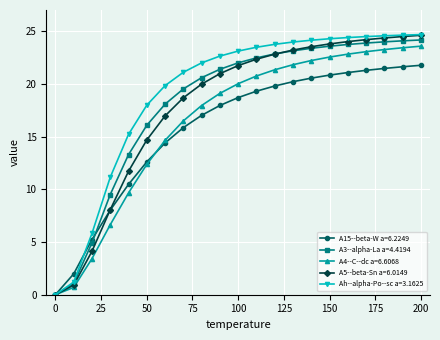

How many values in the A3--alpha-La a=4.4194 series exceed 21?

12